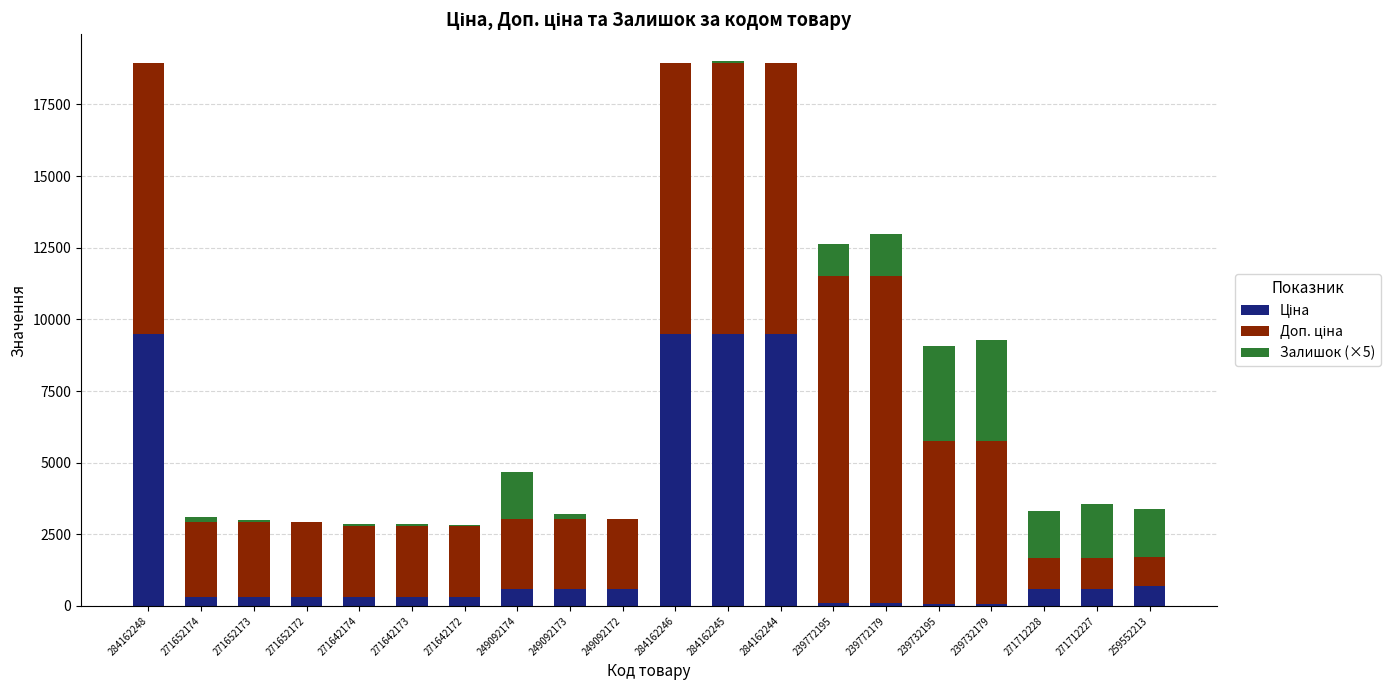

List the series in order of their peak value, lowest first.

Залишок (×5), Ціна, Доп. ціна